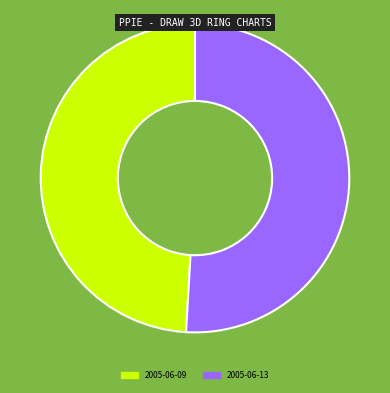

How many slices are in this pie chart?

2